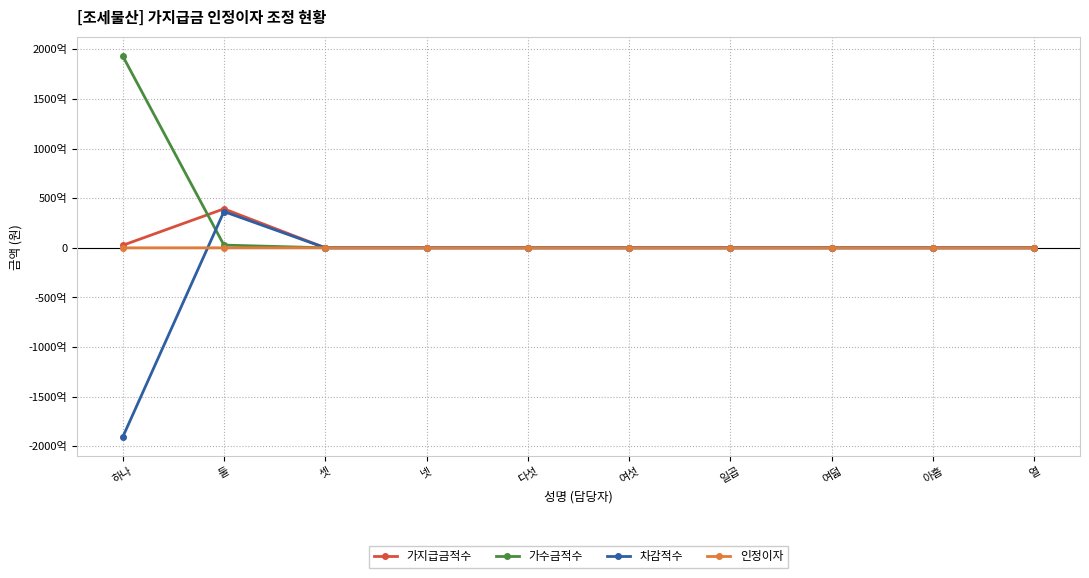

At which category is the sum across all series the highest?

둘